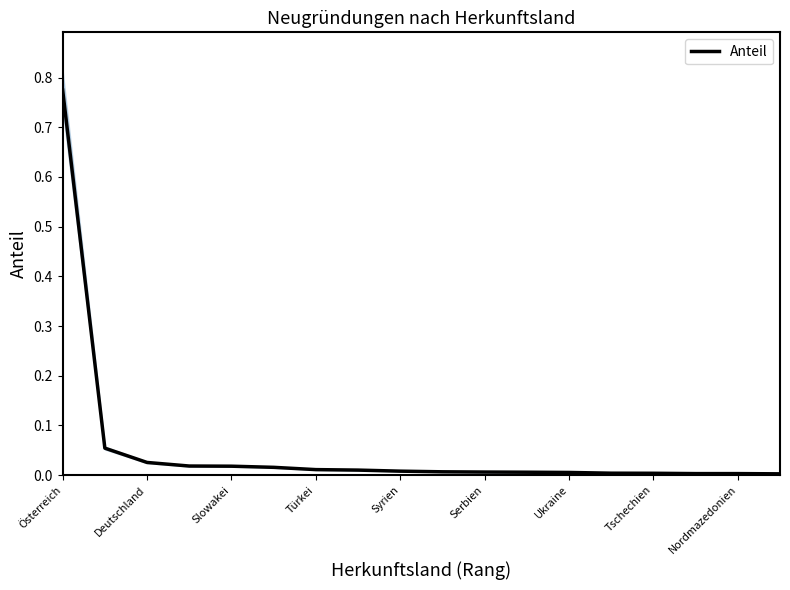

At which label does Anteil reach its peak?

Österreich